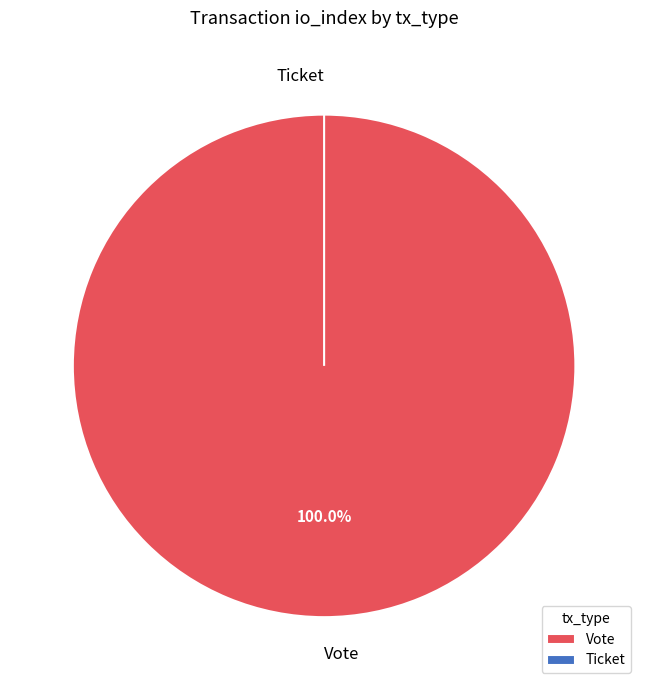

Which category has the biggest portion of the pie?

Vote